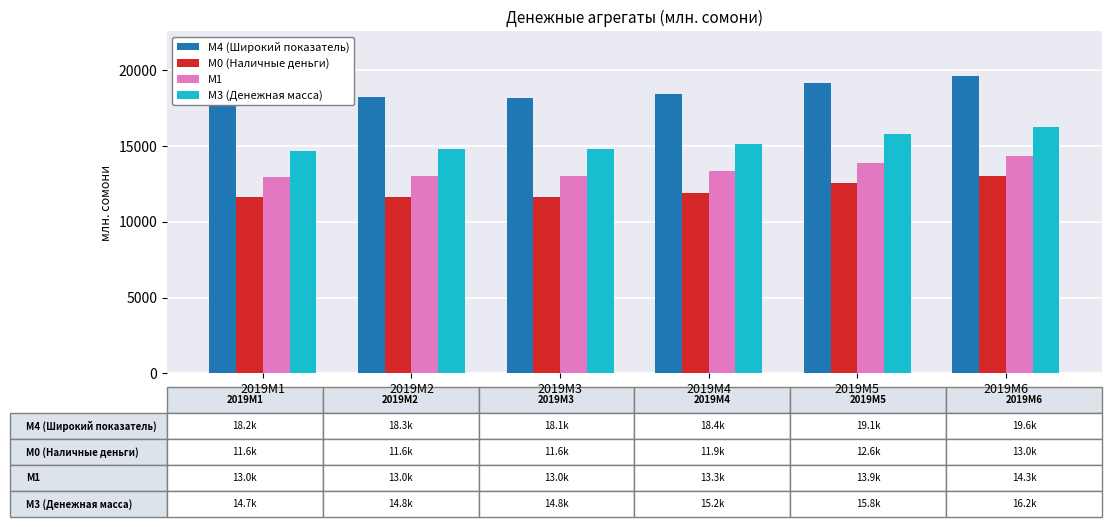

What is the average value of the М3 (Денежная масса) series?

15242.4